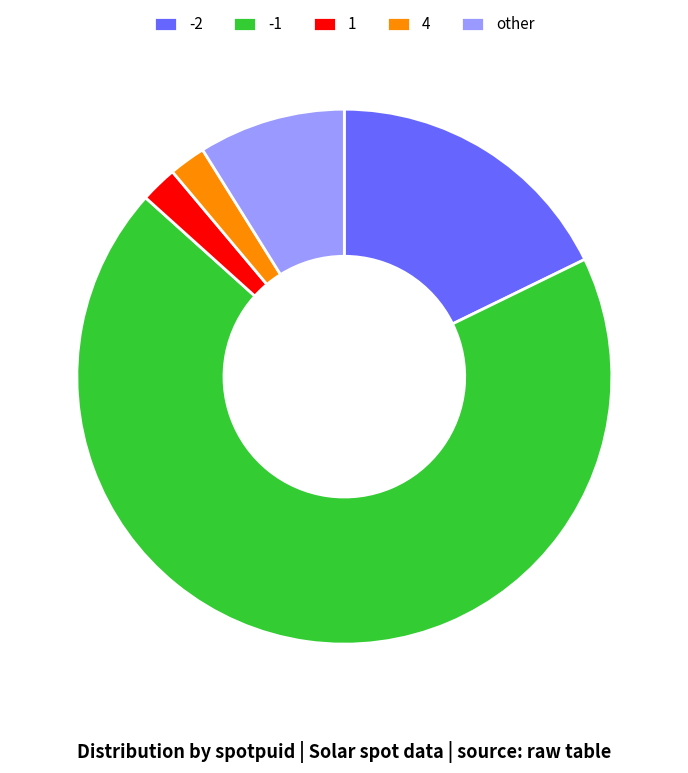

True or false: 4 accounts for 2% of the total.

True